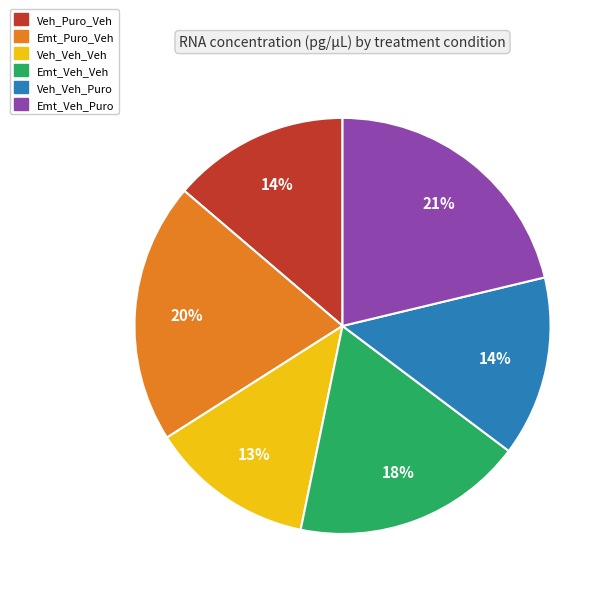

Does Veh_Veh_Veh represent more than half of the total?

No